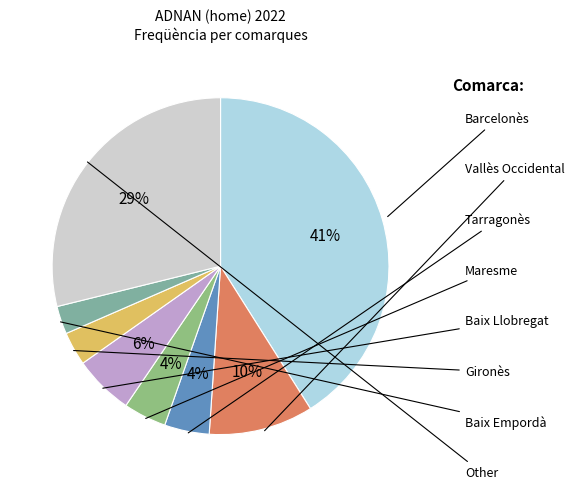

To the nearest percent, what is the difference between the Other and Baix Empordà slice percentages?

26%